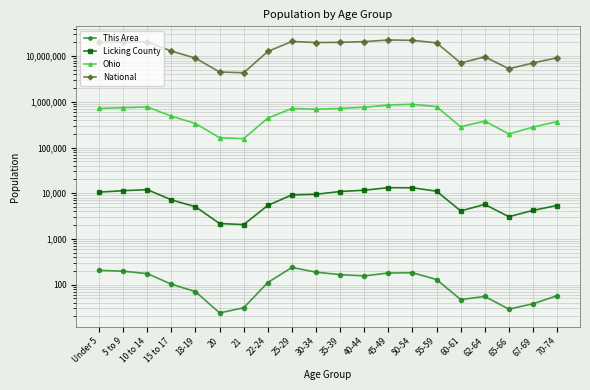

True or false: National and This Area cross at least once.

False